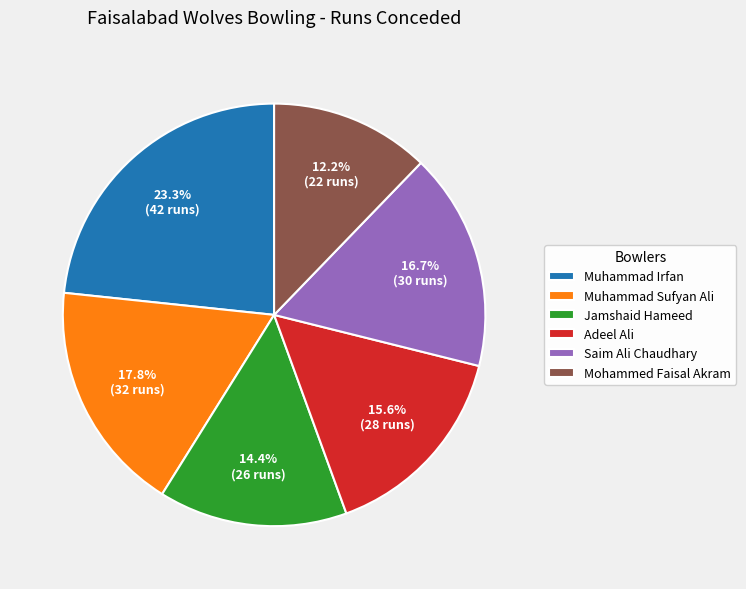

What percentage is the Muhammad Sufyan Ali slice, to the nearest percent?

18%